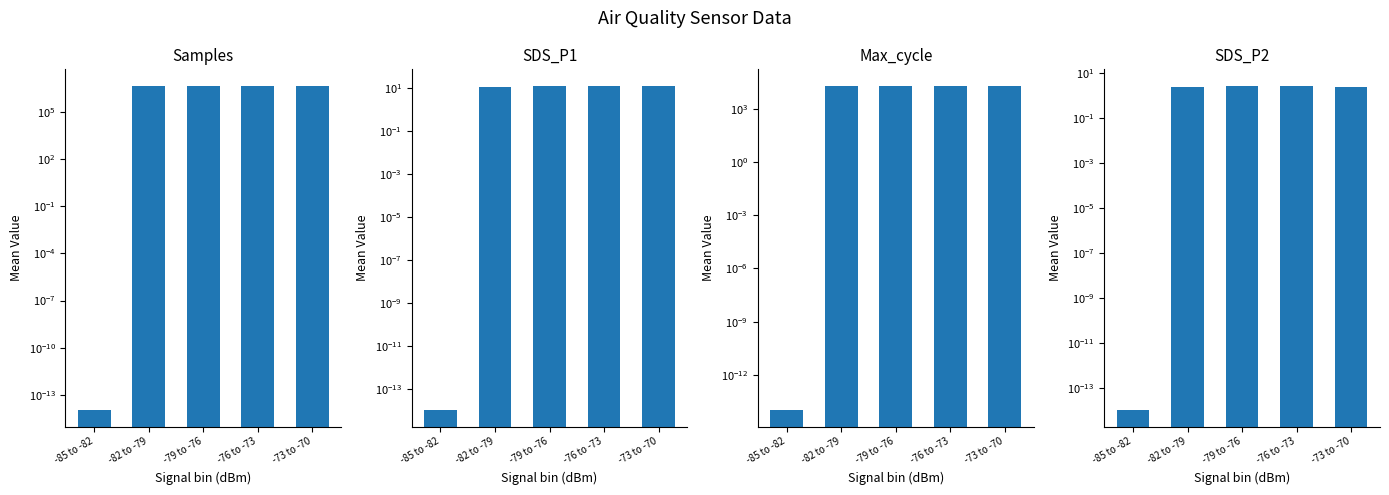

True or false: Max_cycle has a value of 6547.4 at -76 to -73.

False